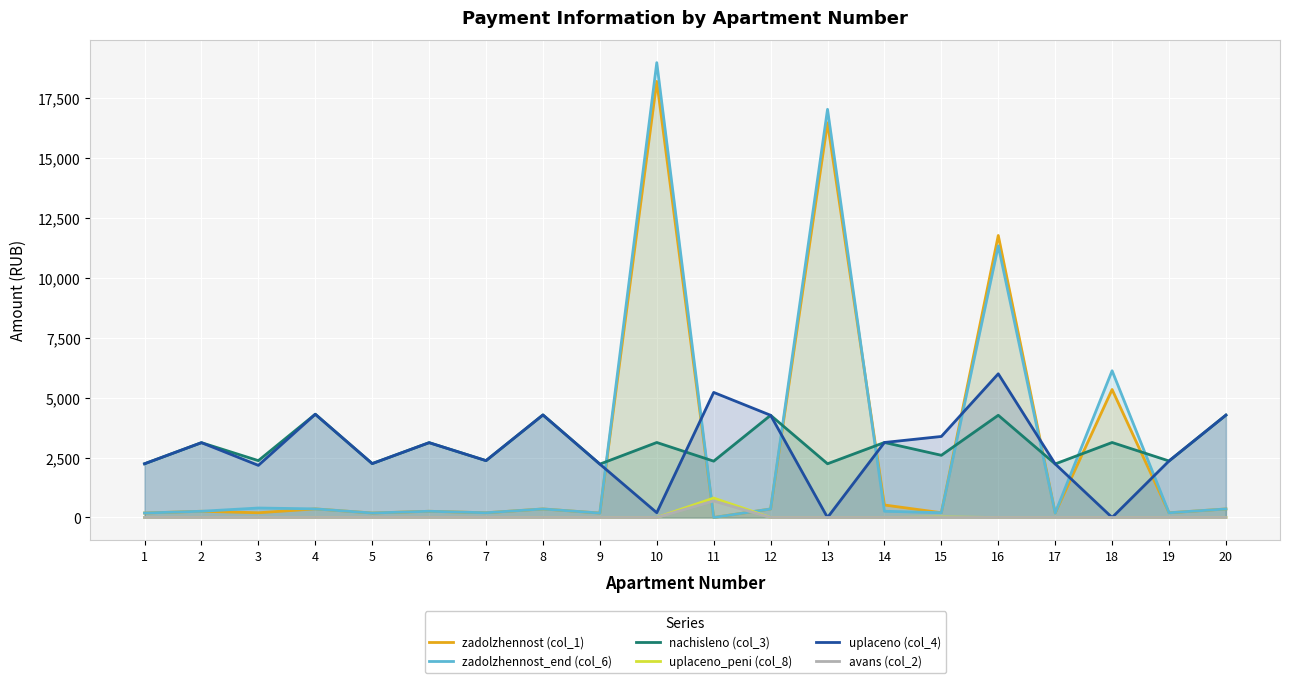

What is the difference between the highest and lowest values at 15?

3383.7